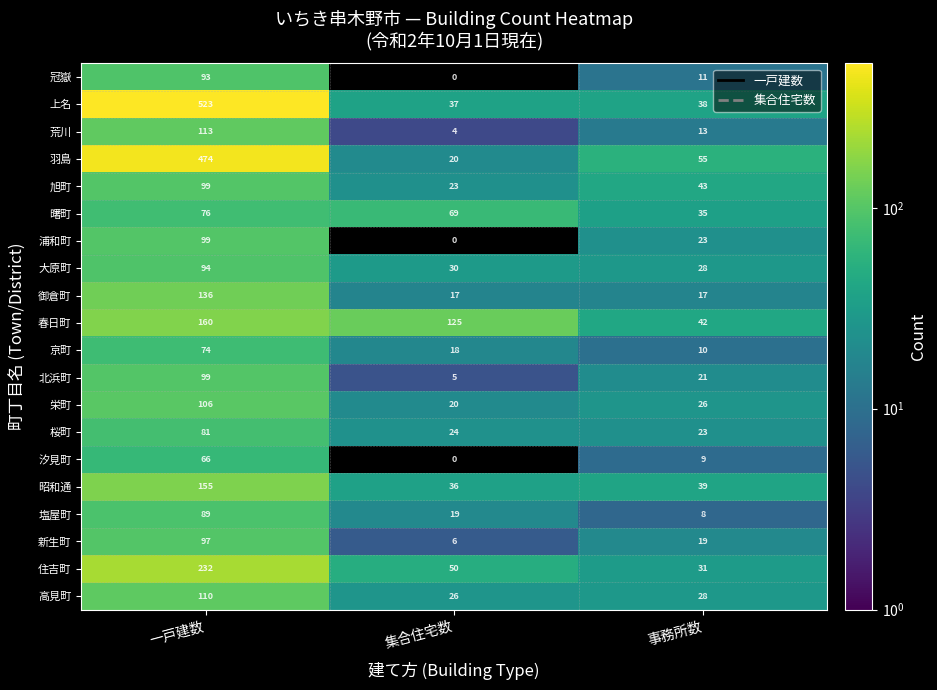

At which category is the sum across all series the highest?

一戸建数